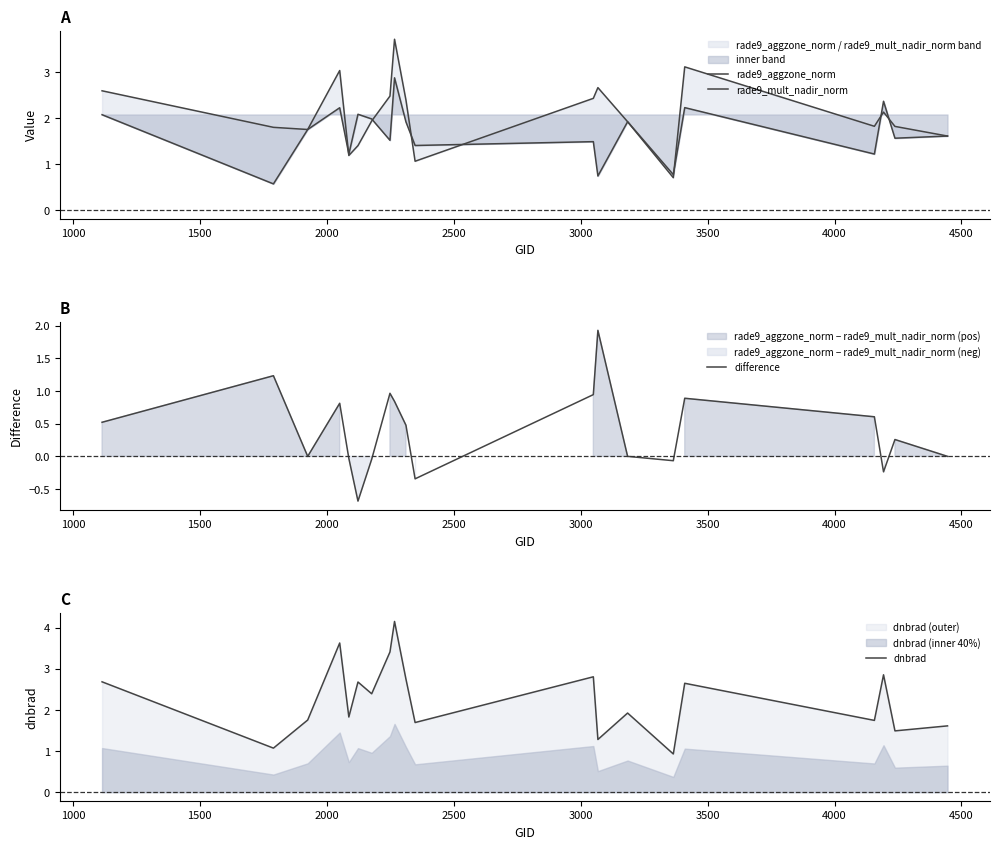

True or false: rade9_aggzone_norm has a value of 2.5 at 13.

False